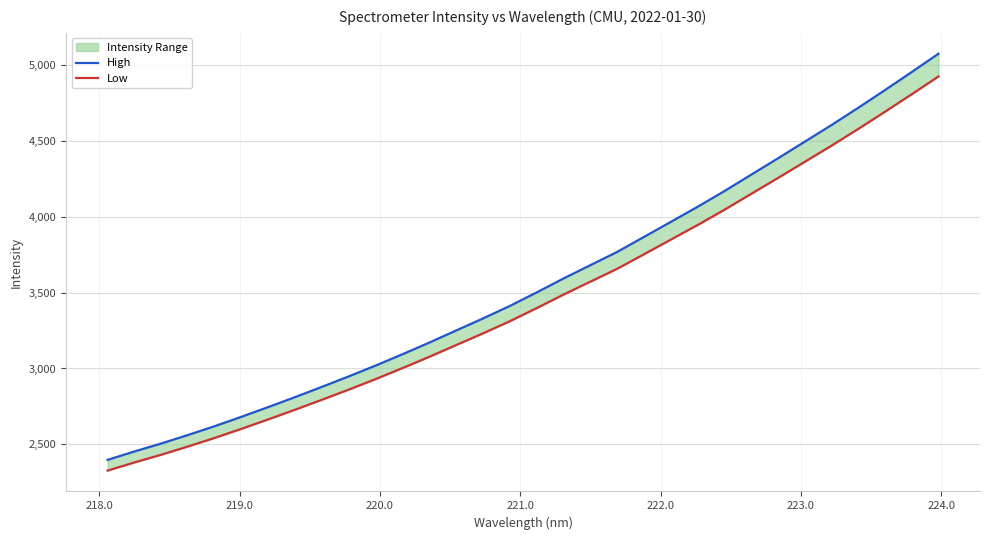

What is the maximum value for High?

5076.8